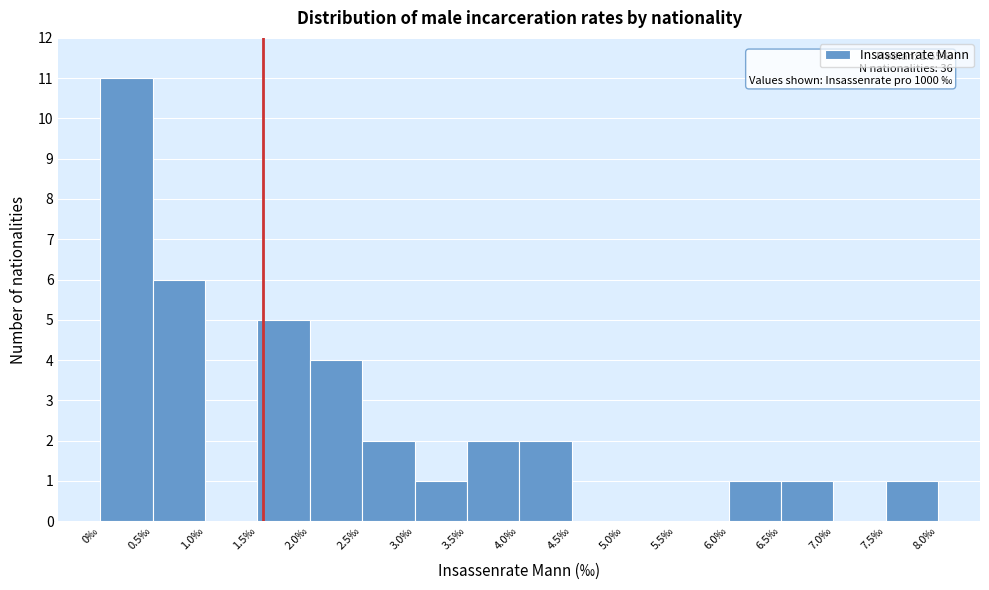

Which range on the x-axis has the tallest bar?

0.0 to 0.5